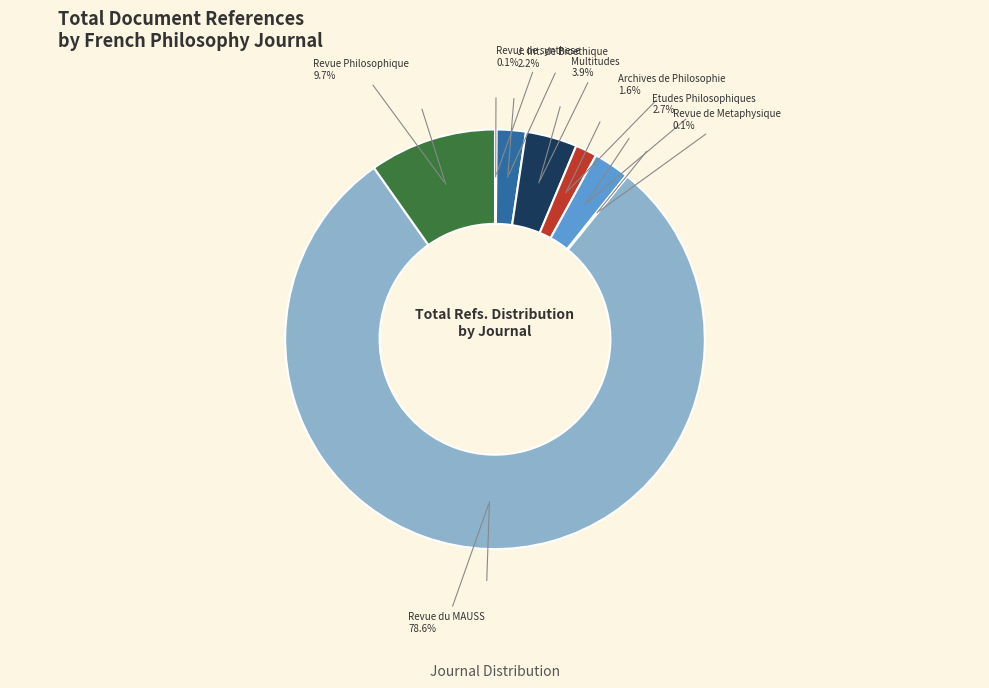

Which category has the smallest portion of the pie?

Revue de synthese